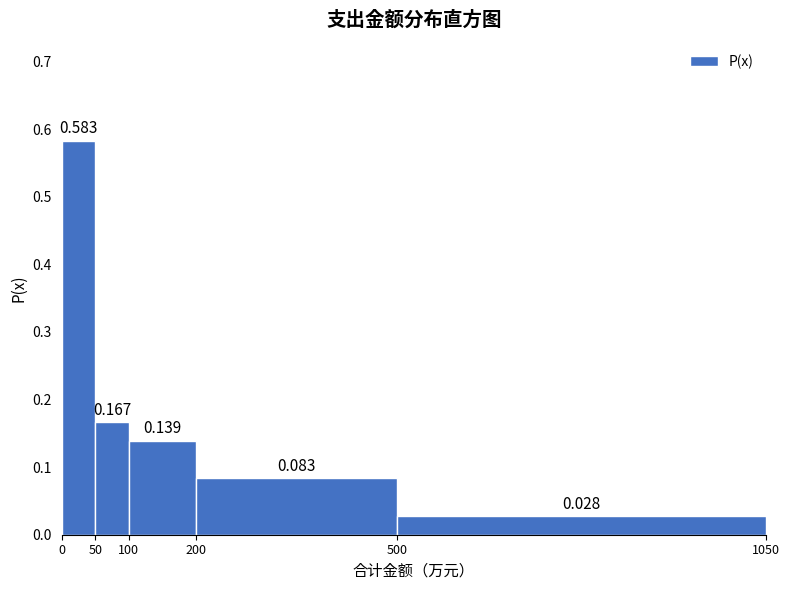

Reading left to right, transcribe this chart: for each bar, give the range it covers on the x-axis and its height.

0 to 50: 0.583
50 to 100: 0.167
100 to 200: 0.139
200 to 500: 0.083
500 to 1050: 0.028